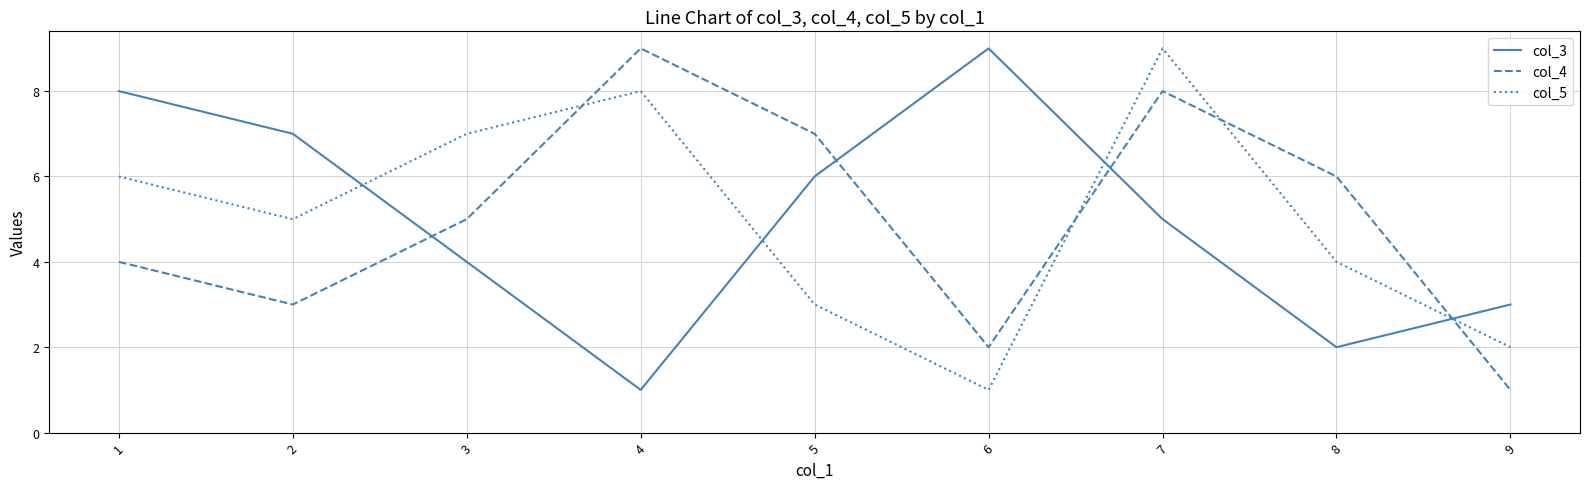

True or false: col_4 has more than 2 points higher than both neighbors.

False